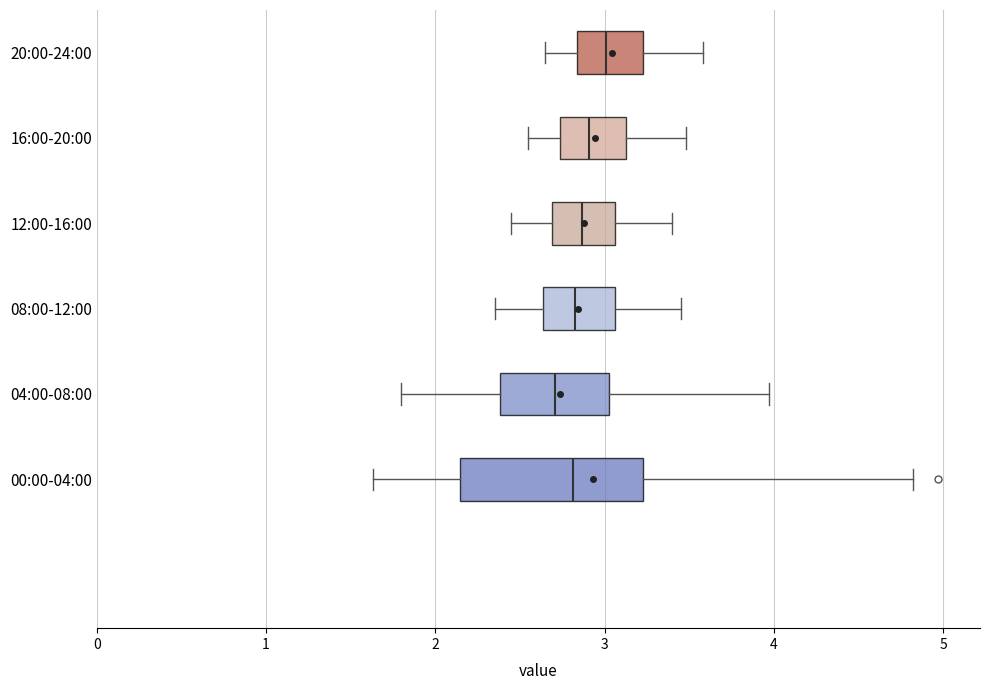

Reading bottom to top, transcribe this box plot: for each box, give where its median line is, the range the box spans, and where its two whiskers end, as read against the x-axis. The values are not printed on the chart, so give them approximately, as read against the axis.

00:00-04:00: median 2.8, box 2.1 to 3.2, whiskers 1.6 to 4.8
04:00-08:00: median 2.7, box 2.4 to 3.0, whiskers 1.8 to 4.0
08:00-12:00: median 2.8, box 2.6 to 3.1, whiskers 2.4 to 3.5
12:00-16:00: median 2.9, box 2.7 to 3.1, whiskers 2.5 to 3.4
16:00-20:00: median 2.9, box 2.7 to 3.1, whiskers 2.6 to 3.5
20:00-24:00: median 3.0, box 2.8 to 3.2, whiskers 2.7 to 3.6